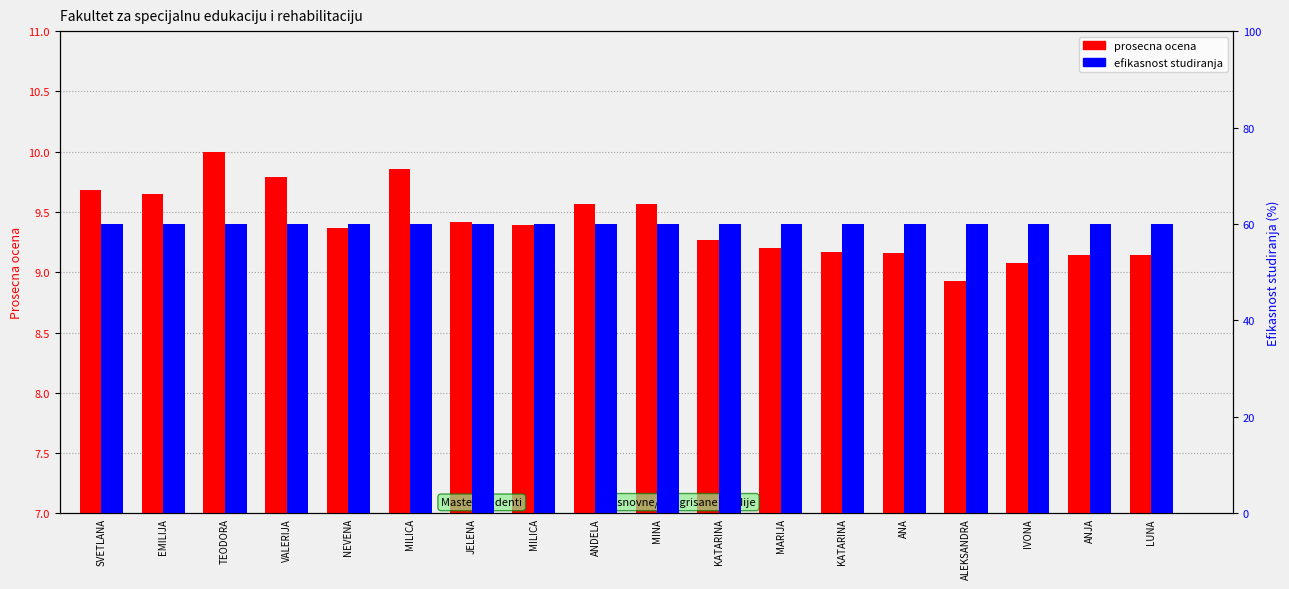

Is it true that prosecna ocena equals 9.7 at EMILIJA?

True